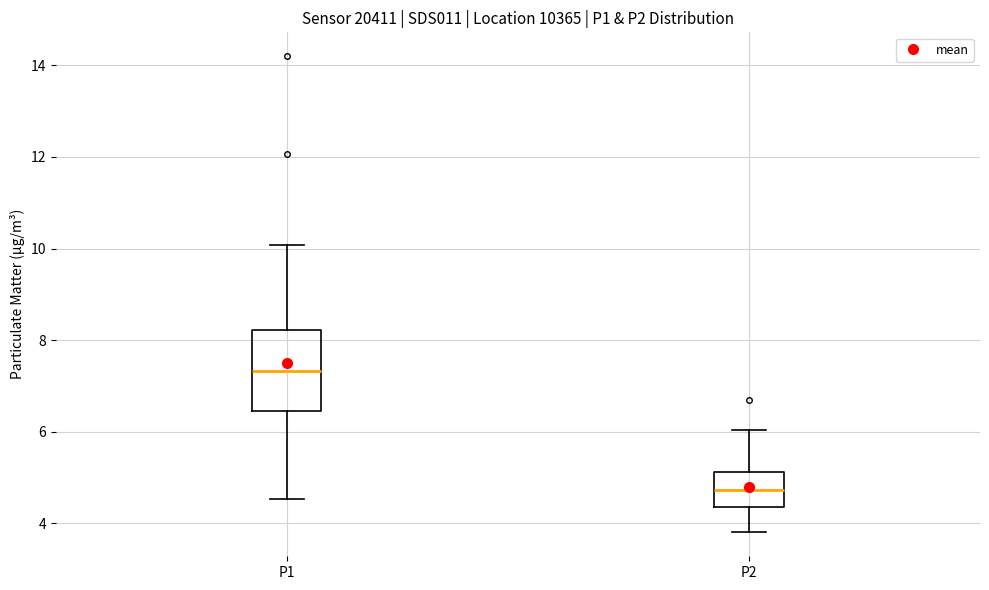

Reading left to right, read every box against the y-axis: the position of its median line, the range the box covers, and the ends of its whiskers. The values are not printed on the chart, so give them approximately, as read against the axis.

P1: median 7.4, box 6.4 to 8.2, whiskers 4.6 to 10.0
P2: median 4.8, box 4.4 to 5.2, whiskers 3.8 to 6.0